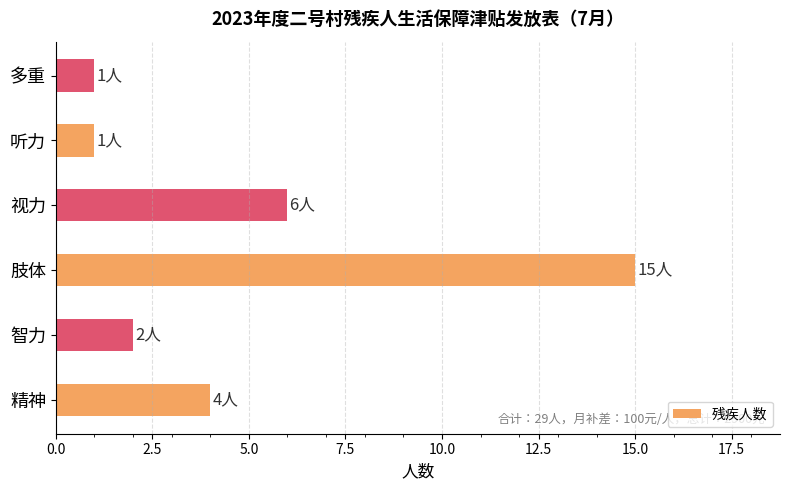

Which has a higher value, 智力 or 精神?

精神